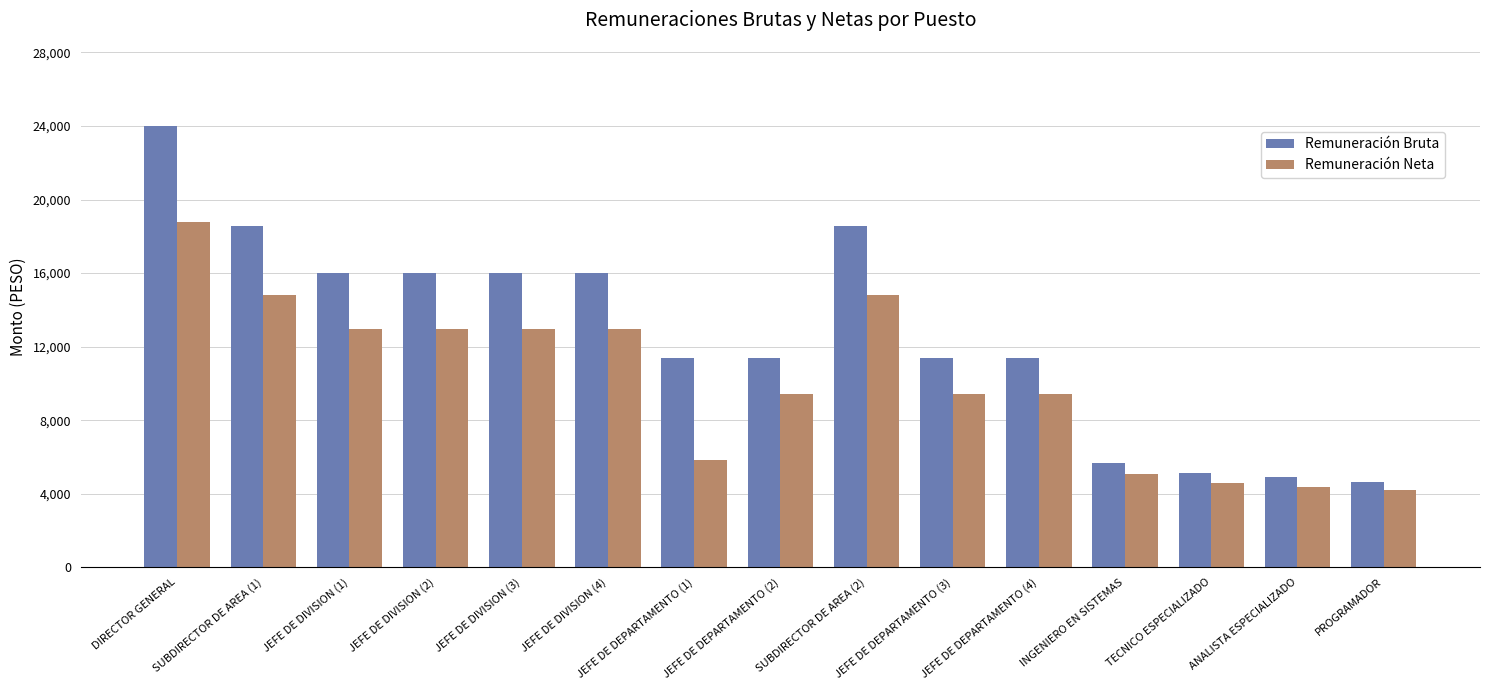

Which series has the largest total across all categories?

Remuneración Bruta